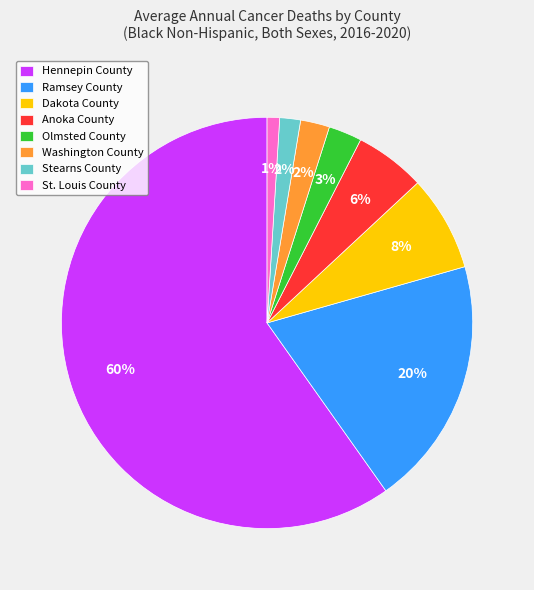

Does Olmsted County represent more than half of the total?

No